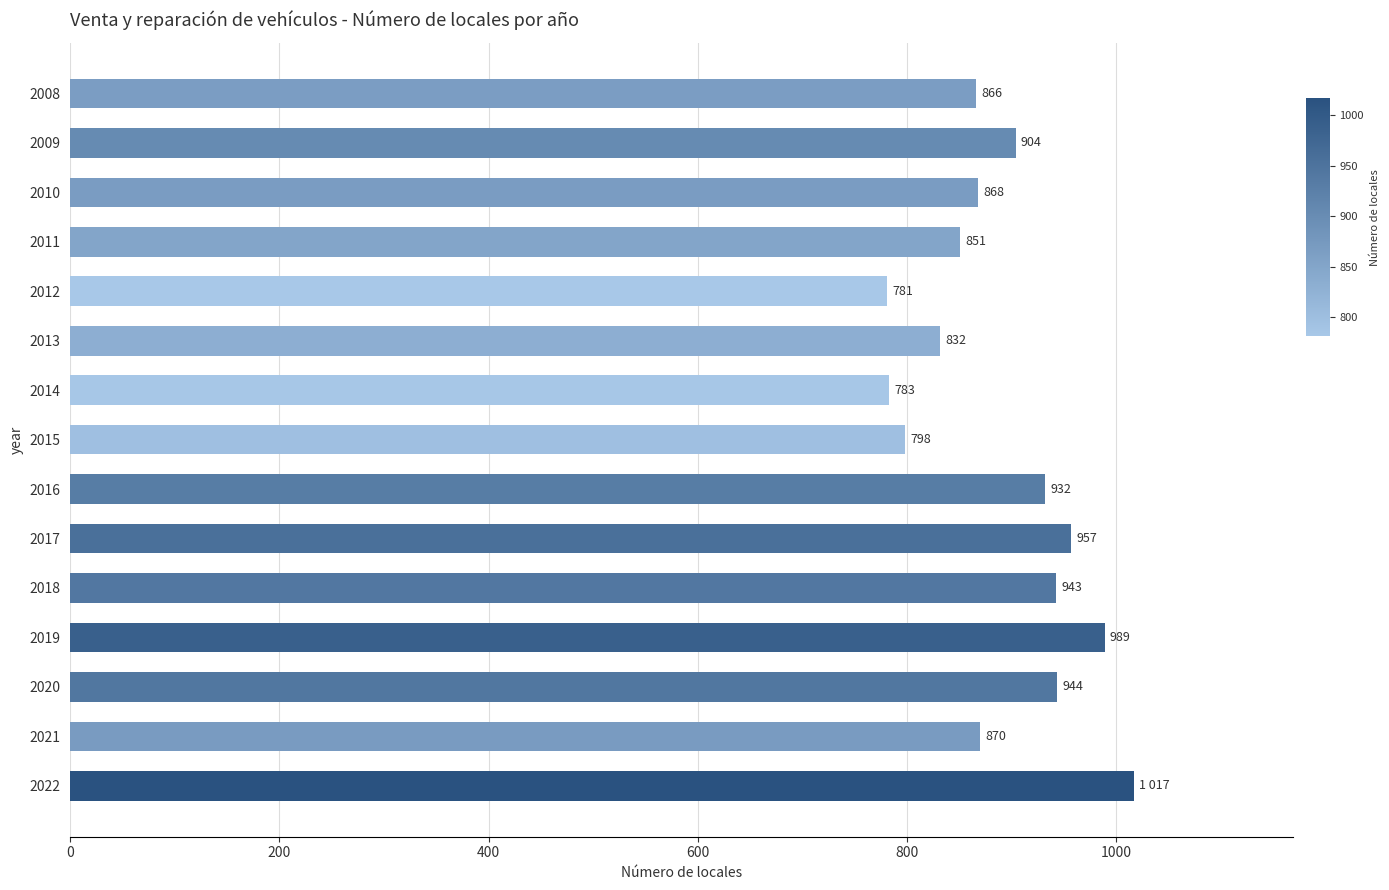

Reading bottom to top, list all the values displayed in this chart.

2022=1017	2021=870	2020=944	2019=989	2018=943	2017=957	2016=932	2015=798	2014=783	2013=832	2012=781	2011=851	2010=868	2009=904	2008=866